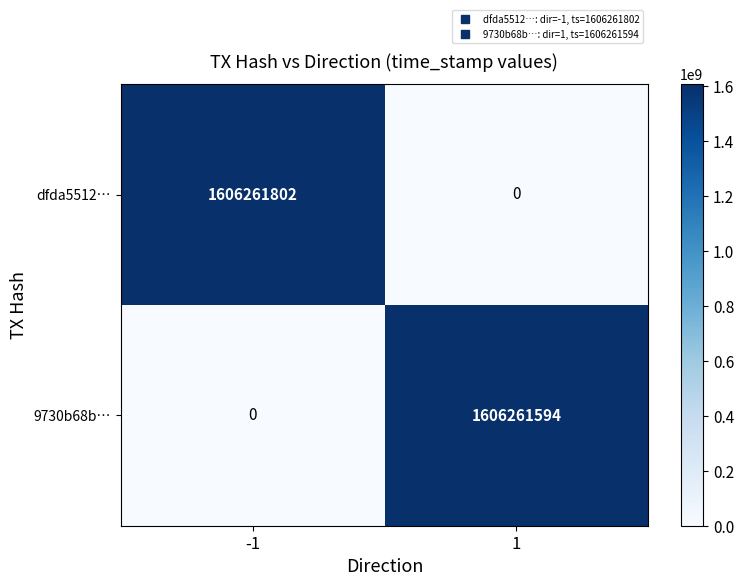

Which series has the largest range (max minus min)?

dfda5512…